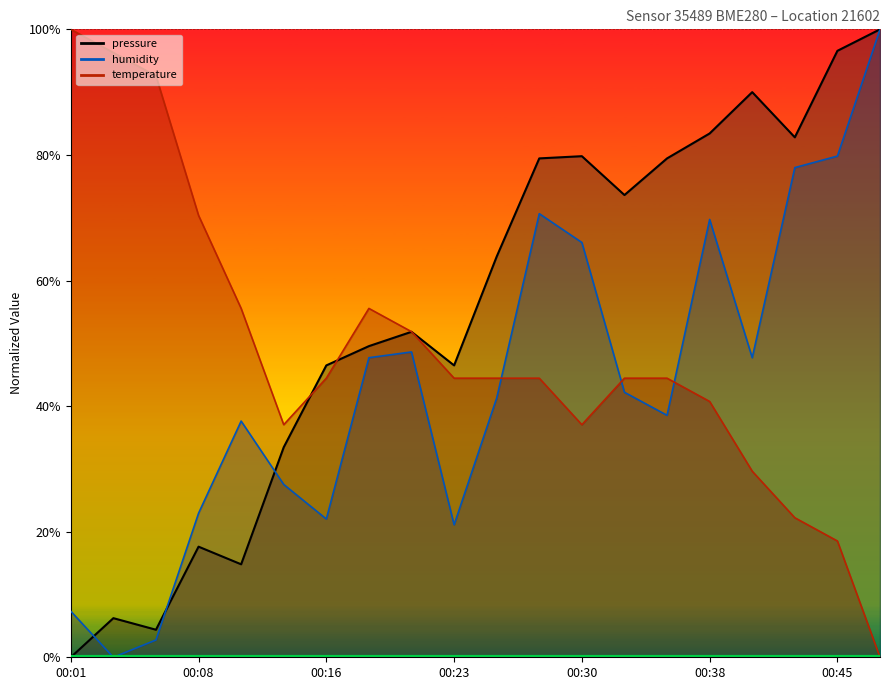

Where is pressure nearest to the value 50?

00:18